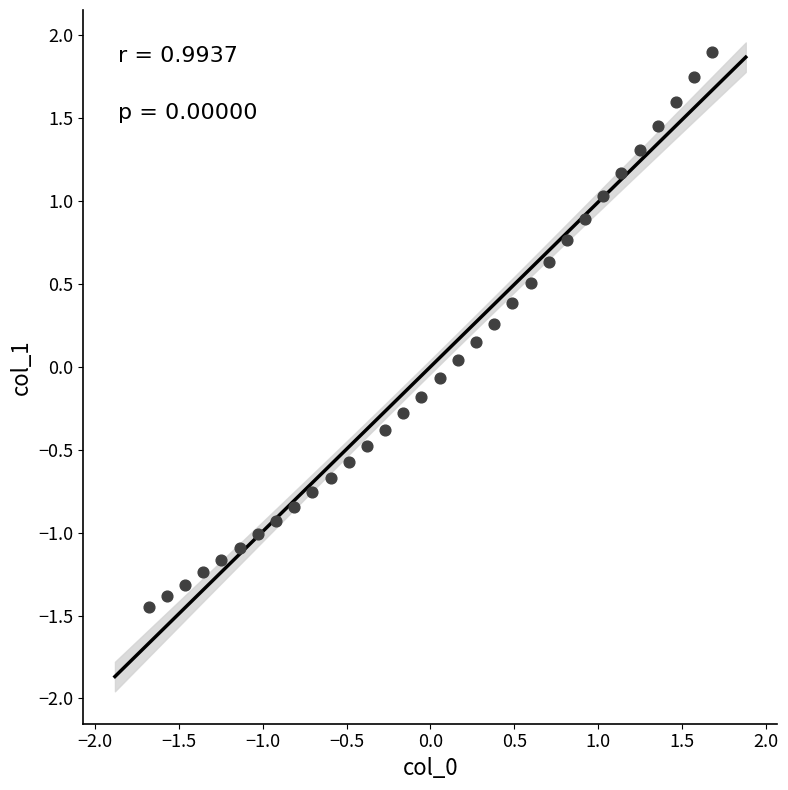

What is the range of X values (max minus min)?

3.4